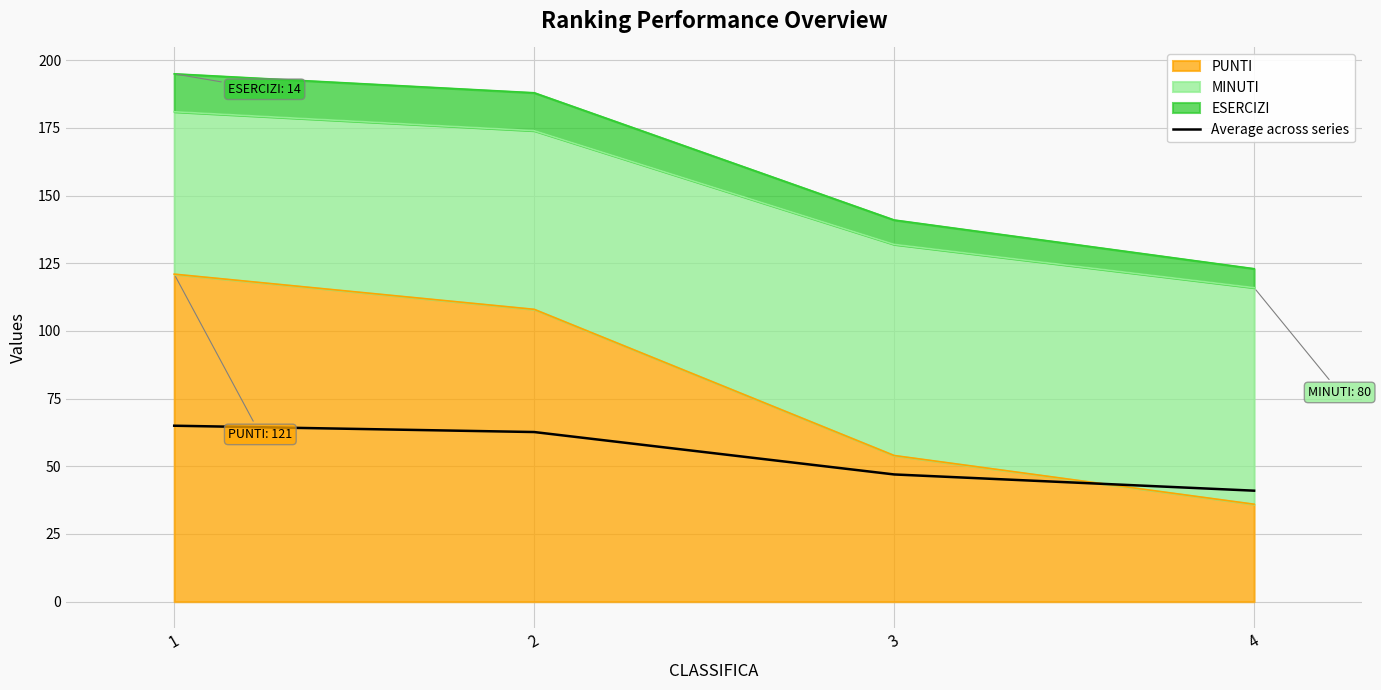

Read the value at 2.

62.7